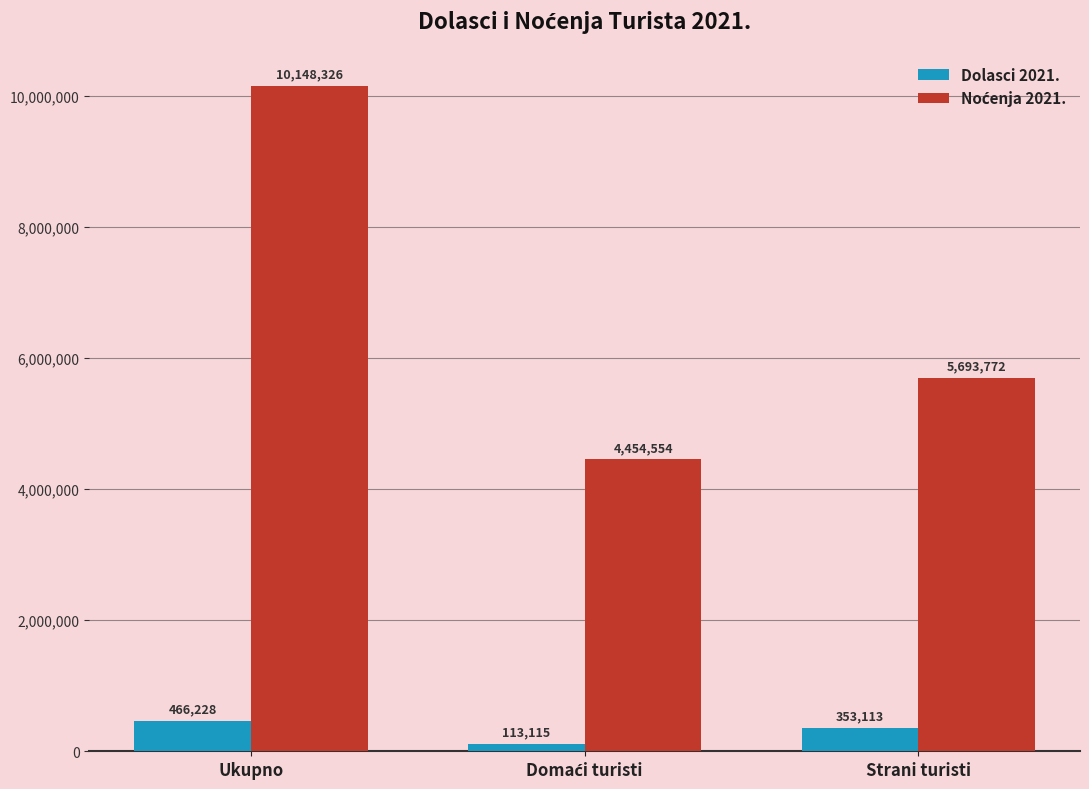

What is the average value of the Dolasci 2021. series?

310819